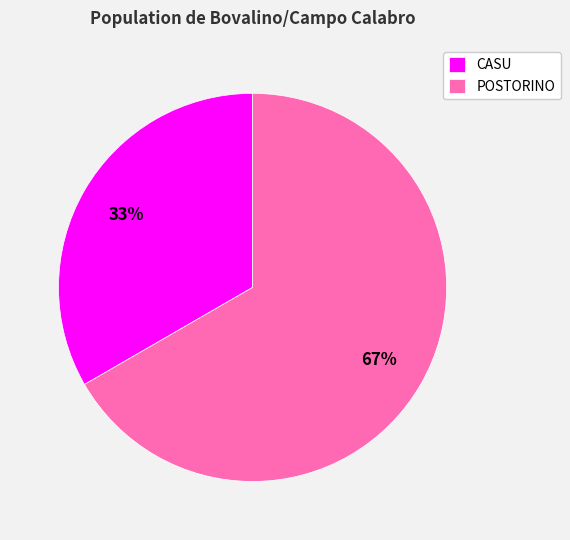

Rank the categories by value from highest to lowest.

POSTORINO, CASU